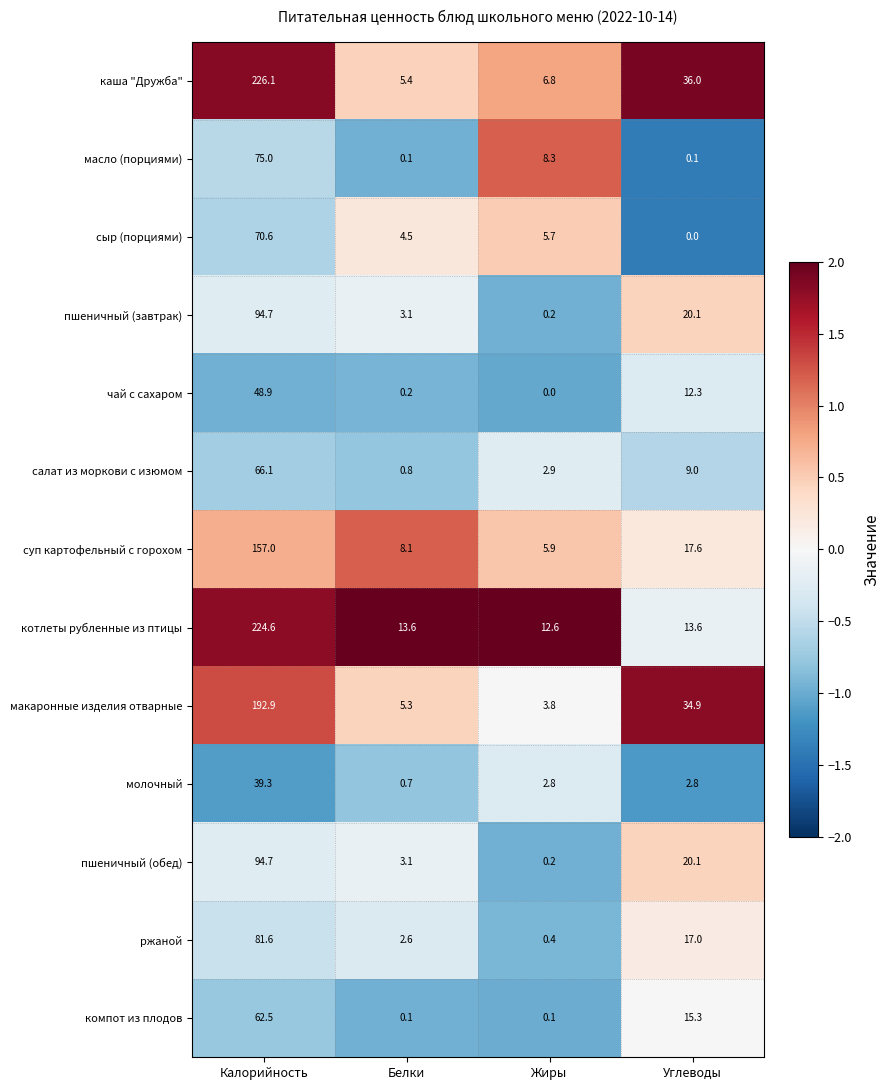

At which category does the chart reach its peak across all series?

Калорийность